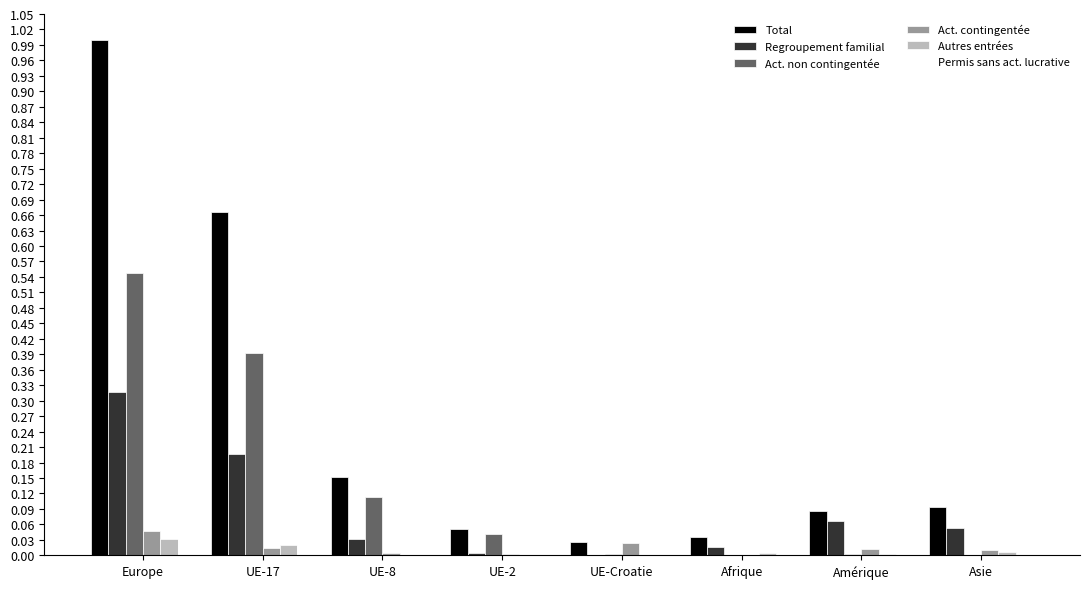

The value of Act. non contingentée at UE-8 is 0.1. True or false?

True